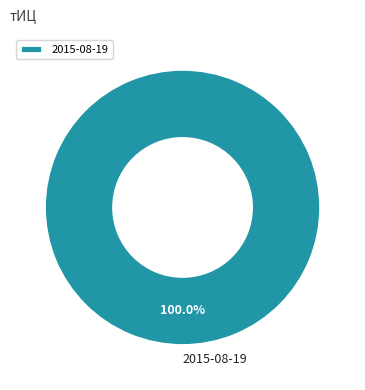

Is it true that 2015-08-19 is 100% of the pie?

True